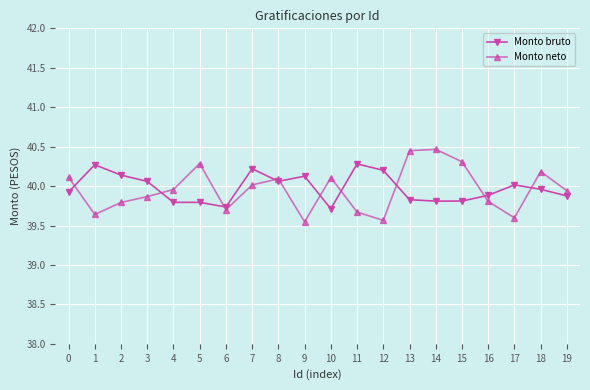

Where is the first local maximum for Monto bruto?

1